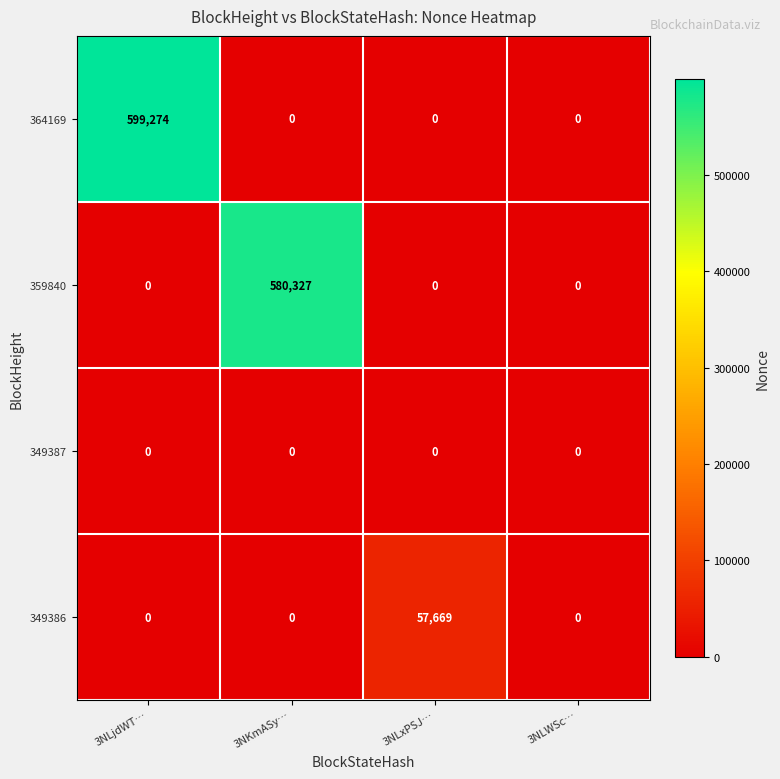

Which series has the largest range (max minus min)?

364169